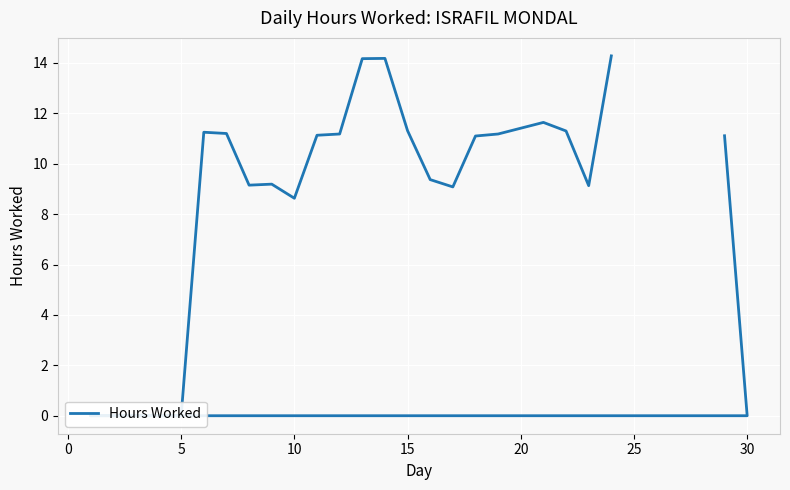

What is the greatest value displayed?

14.3